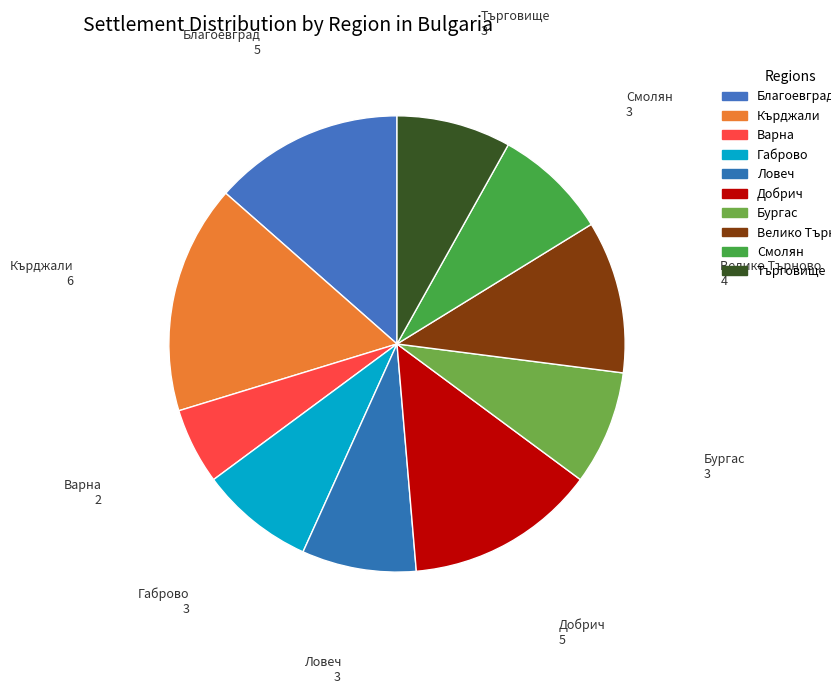

Count the number of slices in the pie.

10